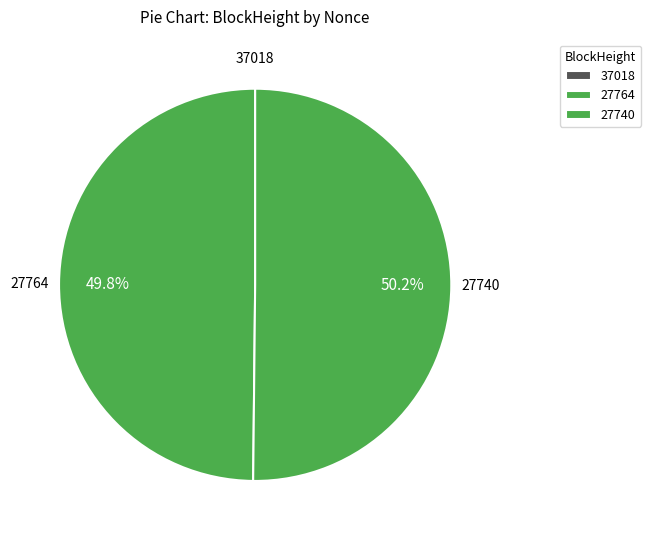

Is it true that 37018 is 0% of the pie?

True